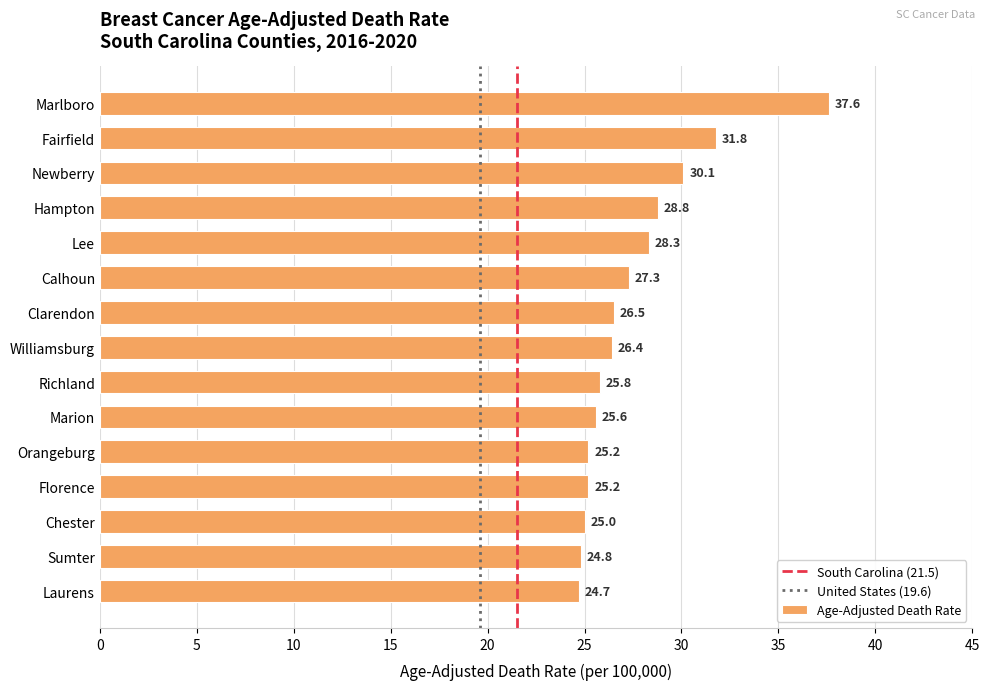

What is the value of the 15th bar from the top?

24.7